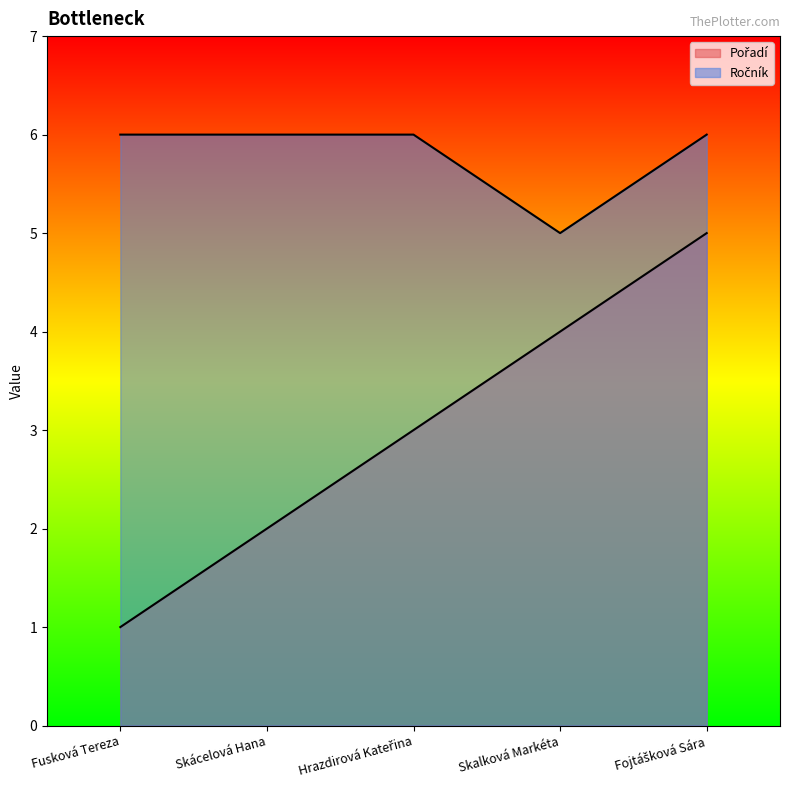

Reading left to right, transcribe all the data shown in this chart.

Pořadí: 1	2	3	4	5
Ročník: 6	6	6	5	6